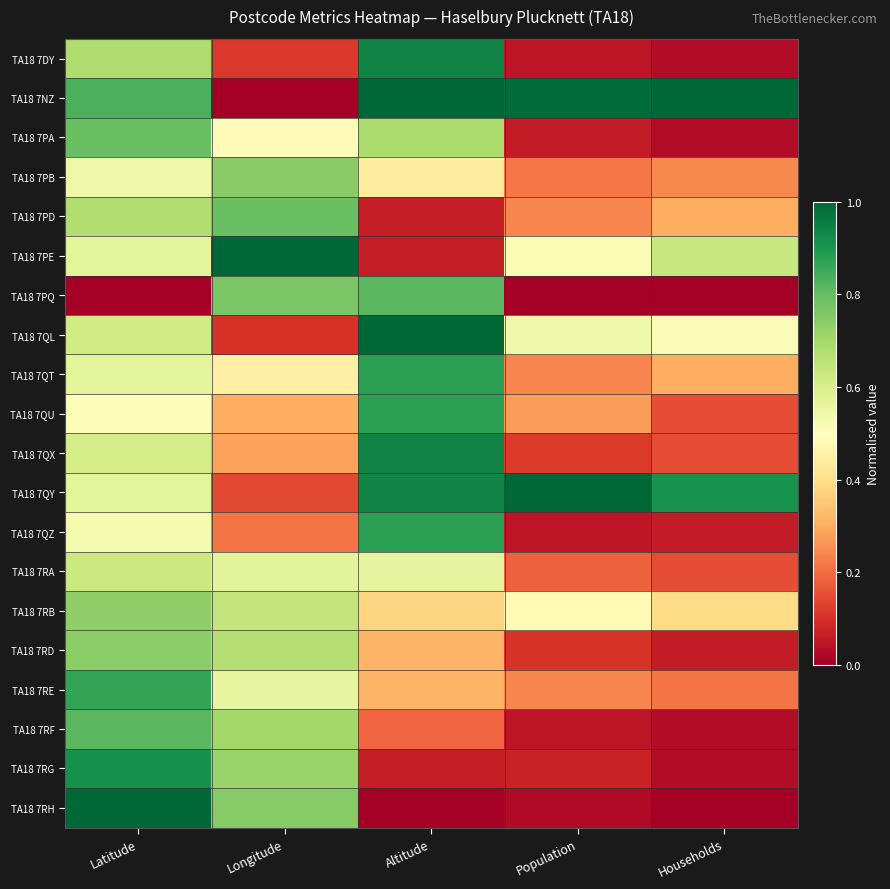

Reading left to right, list all the values displayed in this chart.

TA18 7DY: Latitude=0.7	Longitude=0.1	Altitude=0.9	Population=0.0	Households=0.0
TA18 7NZ: Latitude=0.8	Longitude=0.0	Altitude=1.0	Population=1.0	Households=1.0
TA18 7PA: Latitude=0.8	Longitude=0.5	Altitude=0.7	Population=0.1	Households=0.0
TA18 7PB: Latitude=0.5	Longitude=0.7	Altitude=0.4	Population=0.2	Households=0.2
TA18 7PD: Latitude=0.7	Longitude=0.8	Altitude=0.1	Population=0.2	Households=0.3
TA18 7PE: Latitude=0.6	Longitude=1.0	Altitude=0.1	Population=0.5	Households=0.6
TA18 7PQ: Latitude=0.0	Longitude=0.8	Altitude=0.8	Population=0.0	Households=0.0
TA18 7QL: Latitude=0.6	Longitude=0.1	Altitude=1.0	Population=0.5	Households=0.5
TA18 7QT: Latitude=0.6	Longitude=0.5	Altitude=0.9	Population=0.2	Households=0.3
TA18 7QU: Latitude=0.5	Longitude=0.3	Altitude=0.9	Population=0.3	Households=0.2
TA18 7QX: Latitude=0.6	Longitude=0.3	Altitude=0.9	Population=0.1	Households=0.2
TA18 7QY: Latitude=0.6	Longitude=0.1	Altitude=0.9	Population=1.0	Households=0.9
TA18 7QZ: Latitude=0.5	Longitude=0.2	Altitude=0.9	Population=0.0	Households=0.1
TA18 7RA: Latitude=0.6	Longitude=0.6	Altitude=0.6	Population=0.2	Households=0.2
TA18 7RB: Latitude=0.7	Longitude=0.6	Altitude=0.4	Population=0.5	Households=0.4
TA18 7RD: Latitude=0.7	Longitude=0.7	Altitude=0.3	Population=0.1	Households=0.1
TA18 7RE: Latitude=0.9	Longitude=0.6	Altitude=0.3	Population=0.2	Households=0.2
TA18 7RF: Latitude=0.8	Longitude=0.7	Altitude=0.2	Population=0.0	Households=0.0
TA18 7RG: Latitude=0.9	Longitude=0.7	Altitude=0.1	Population=0.1	Households=0.0
TA18 7RH: Latitude=1.0	Longitude=0.7	Altitude=0.0	Population=0.0	Households=0.0